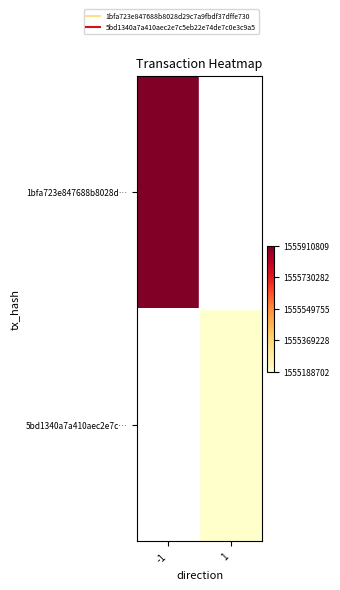

Which label corresponds to the largest value in the chart?

-1